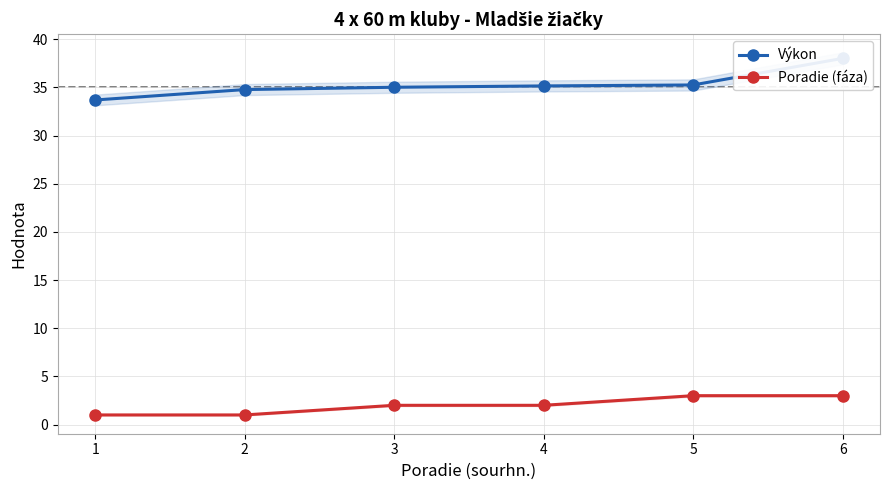

Reading left to right, transcribe all the data shown in this chart.

Výkon: 1=33.7	2=34.8	3=35.0	4=35.2	5=35.3	6=38.0
Poradie (fáza): 1=1.0	2=1.0	3=2.0	4=2.0	5=3.0	6=3.0